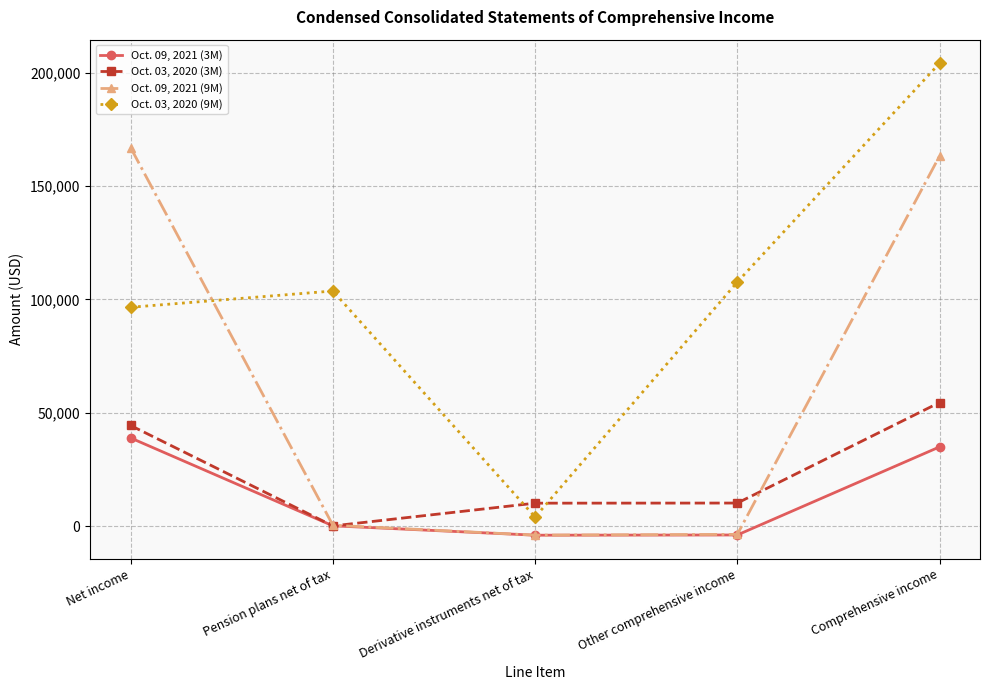

Between Net income and Other comprehensive income, which series saw the biggest shift?

Oct. 09, 2021 (9M)